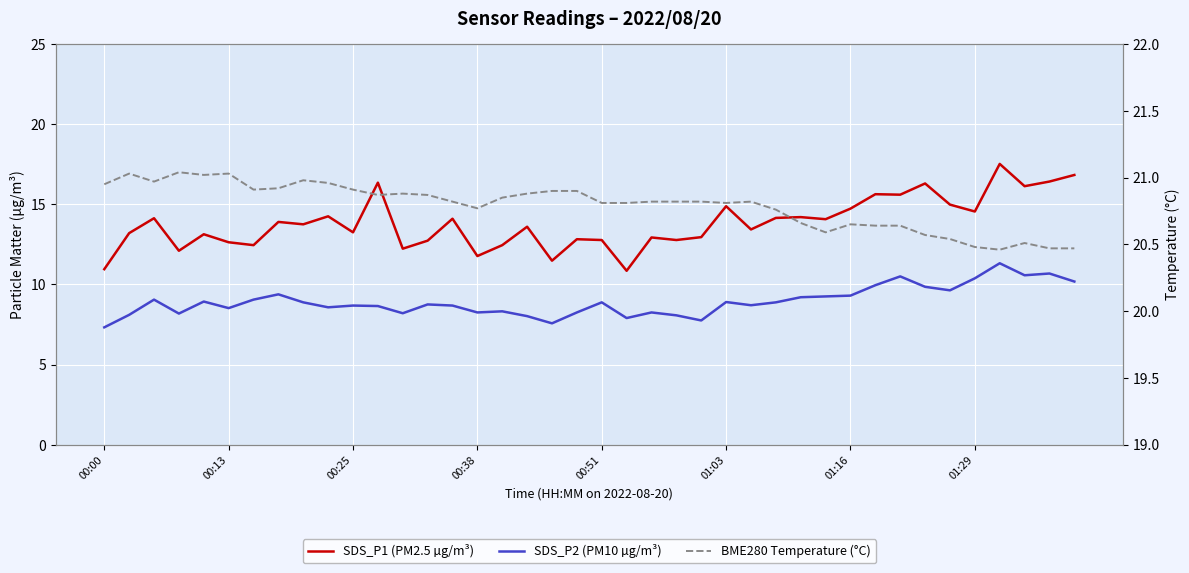

Rank the series by their average value, from lowest to highest.

SDS_P2 (PM10 µg/m³), SDS_P1 (PM2.5 µg/m³), BME280 Temperature (°C)